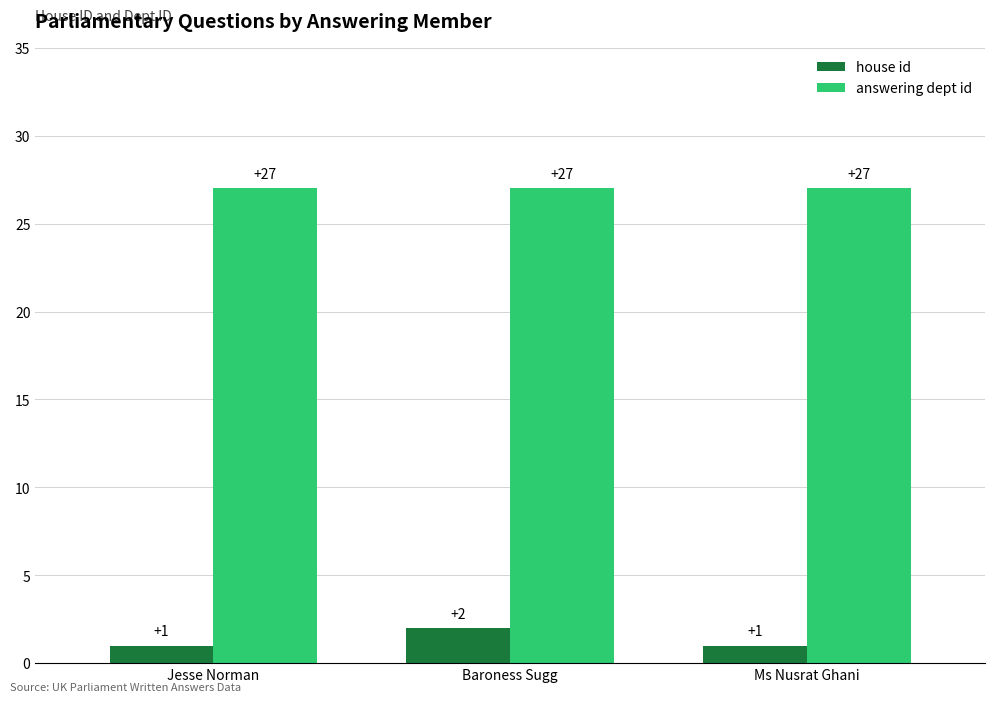

What is the label of the 1st bar from the right?

Ms Nusrat Ghani